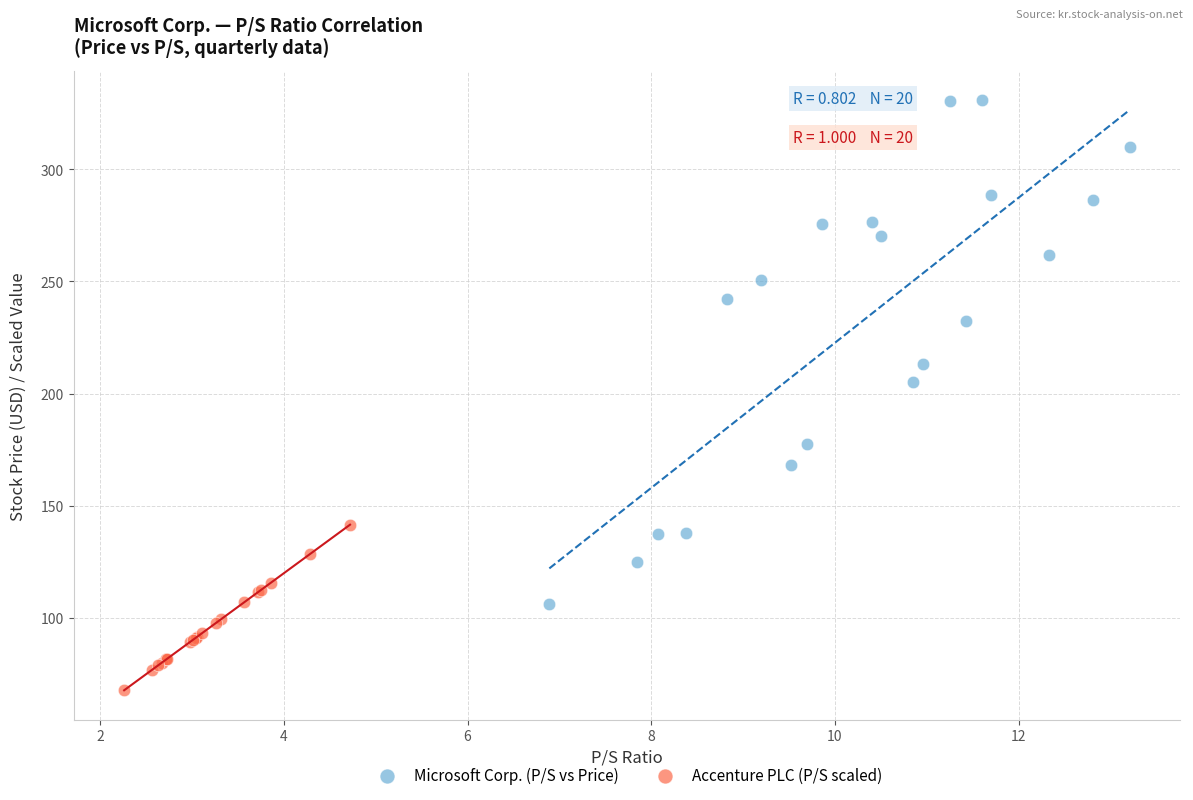

Which series contains the lowest Y value?

Accenture PLC (P/S scaled)